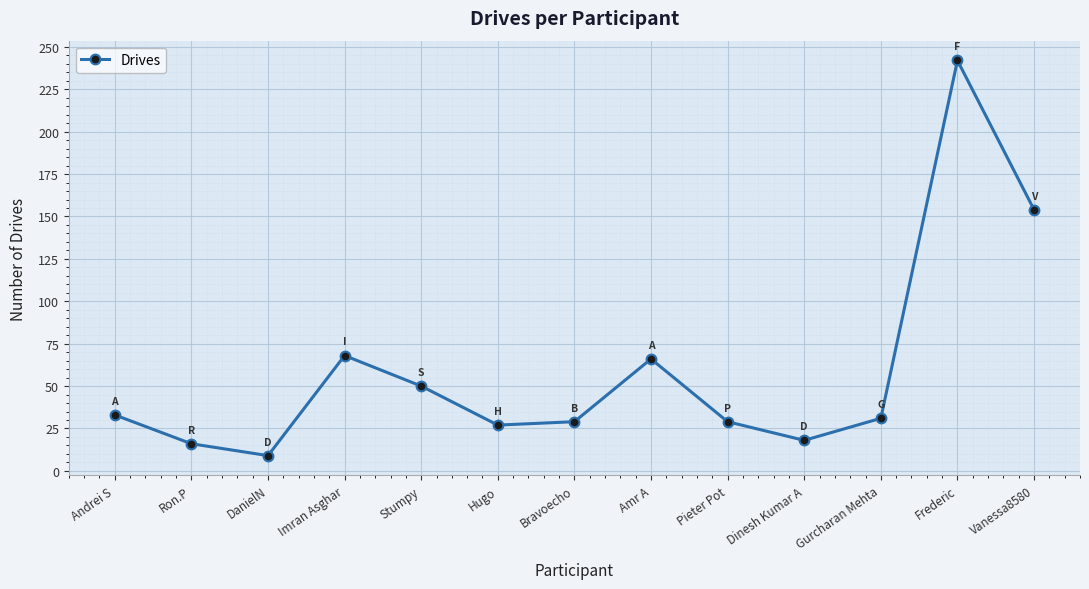

How many lines are shown in the chart?

1